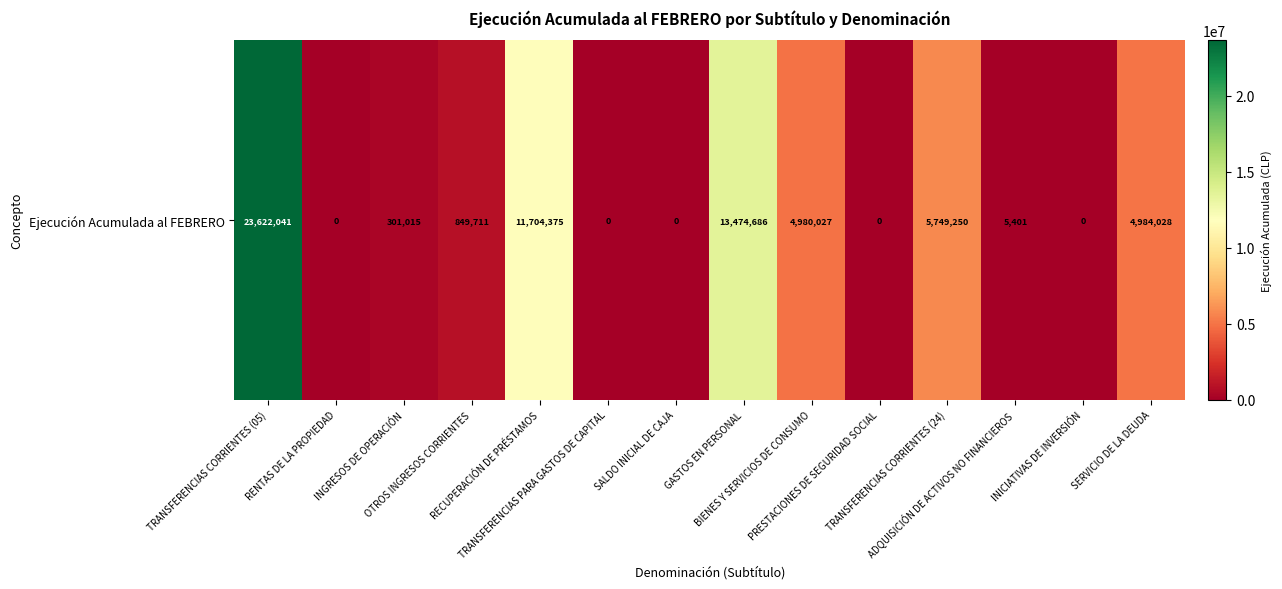

What is the difference between the second highest and minimum values?

13474686